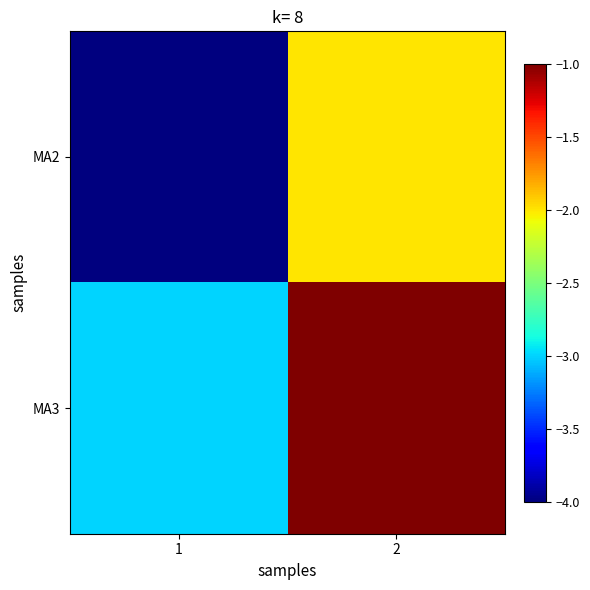

Reading left to right, transcribe all the data shown in this chart.

MA2: 1=-4	2=-2
MA3: 1=-3	2=-1